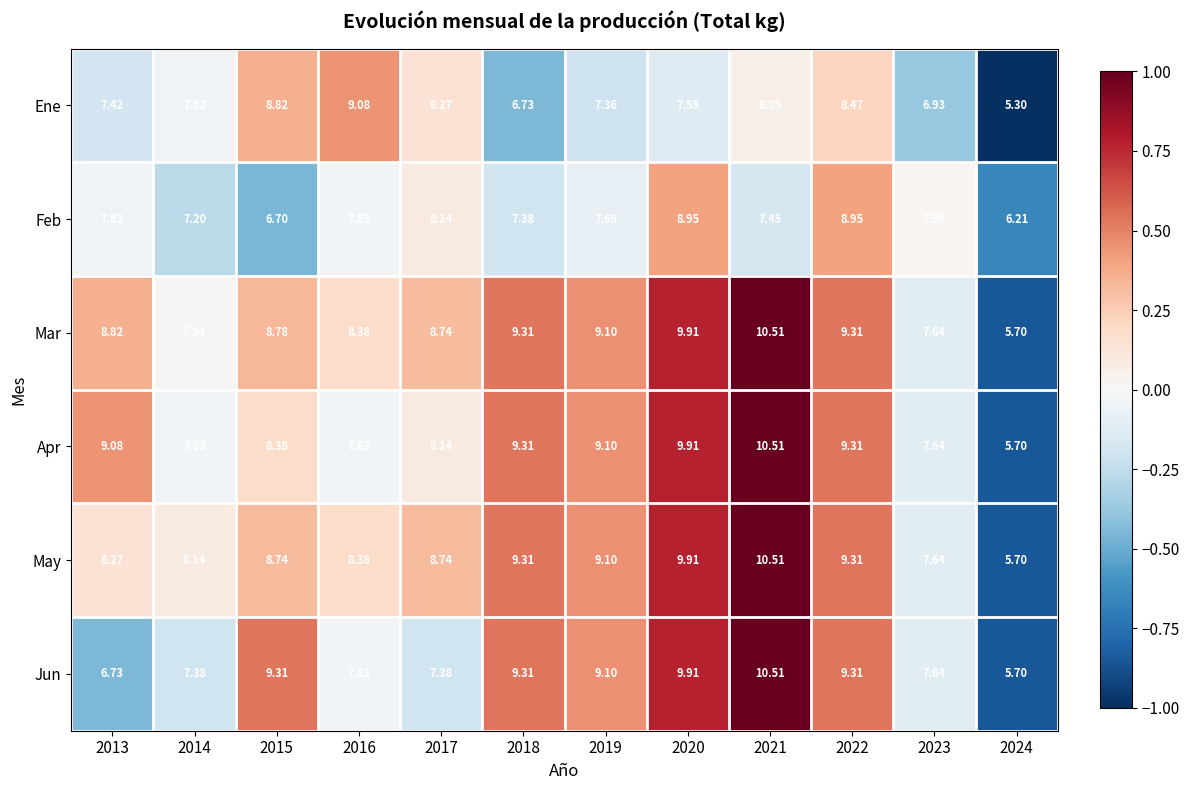

Which series has the largest total across all categories?

Mar